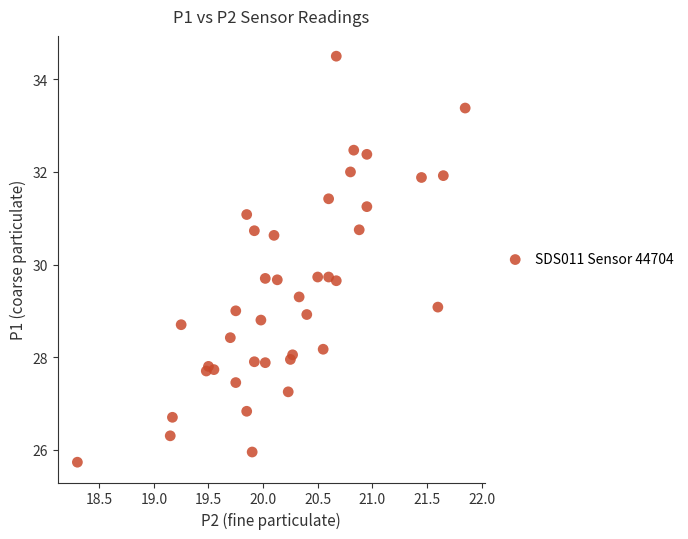

What is the range of X values (max minus min)?

3.6